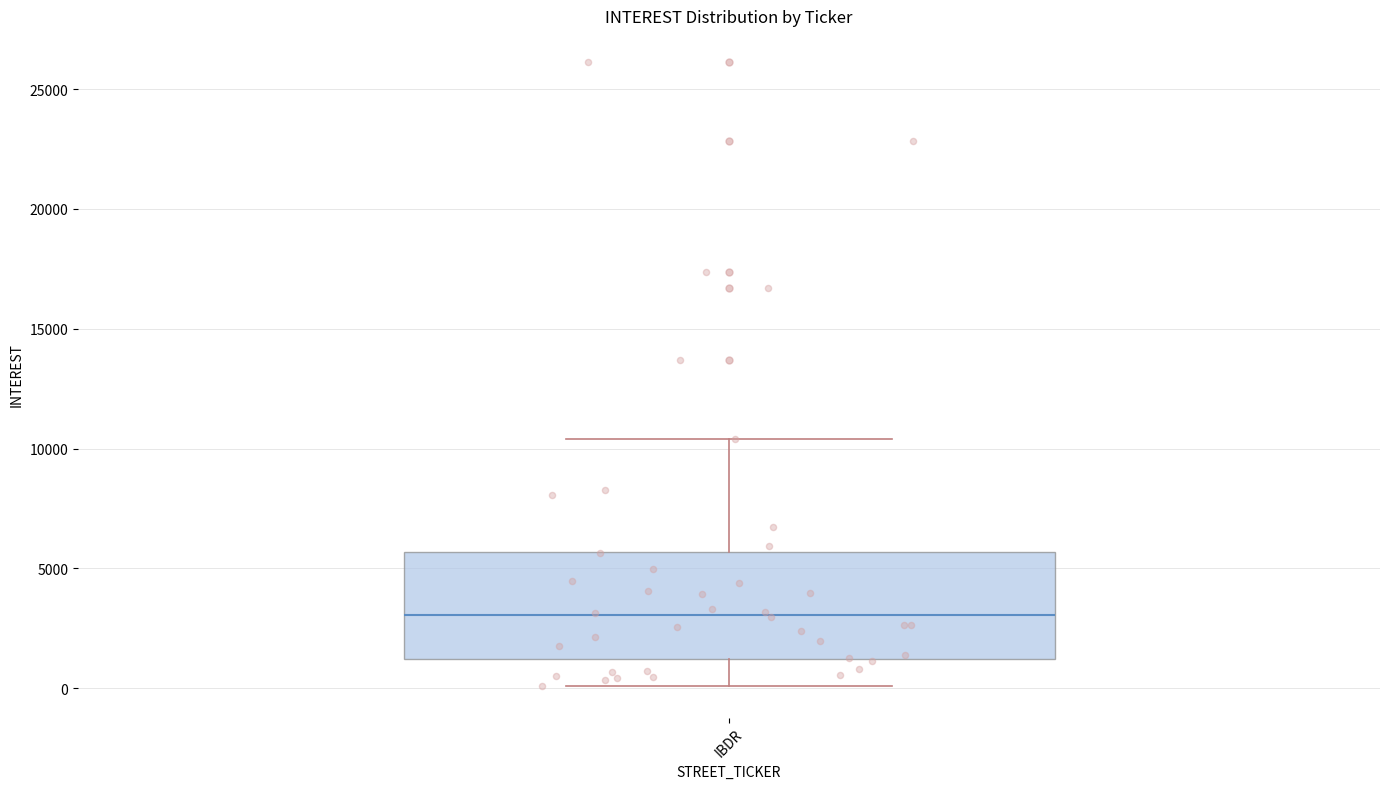

Read this box plot against the y-axis: the position of the median line, the range covered by the box, and the ends of both whiskers. The values are not printed on the chart, so give them approximately, as read against the axis.

median 3000, box 1000 to 5500, whiskers 0 to 10500